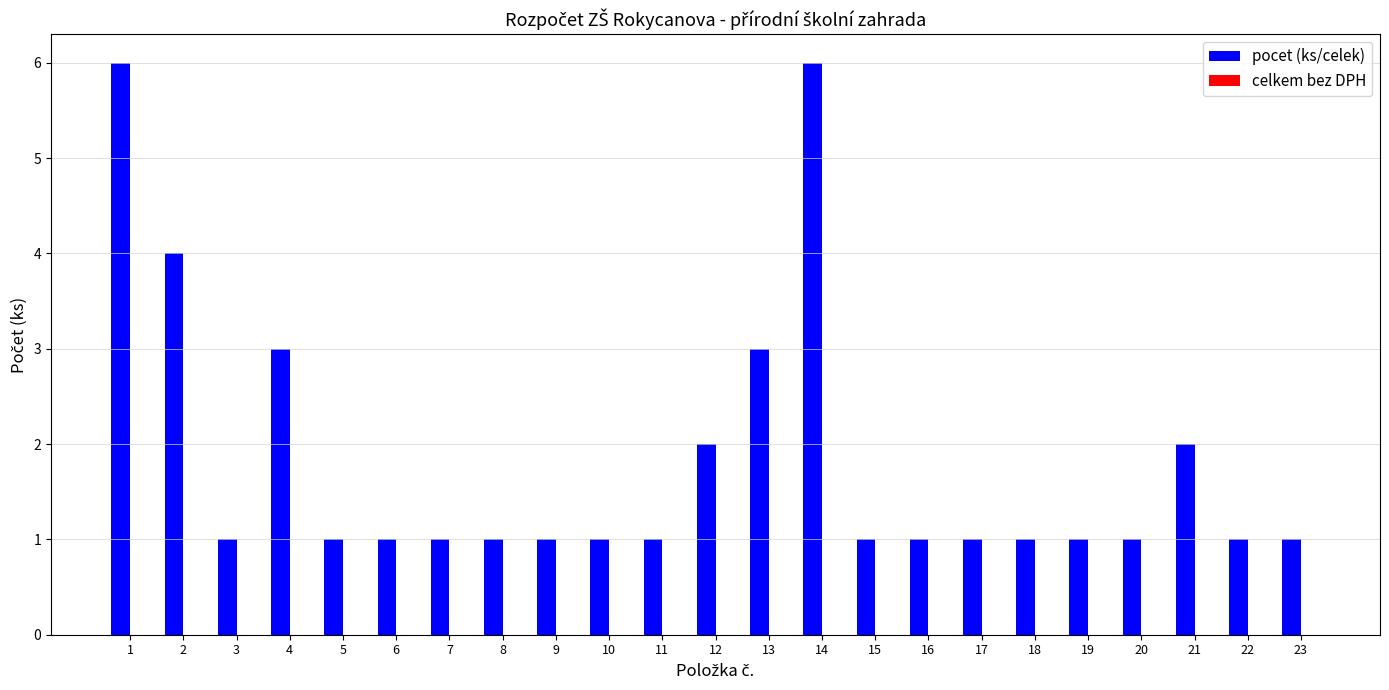

The chart shows a value of 2 at 14. True or false?

False